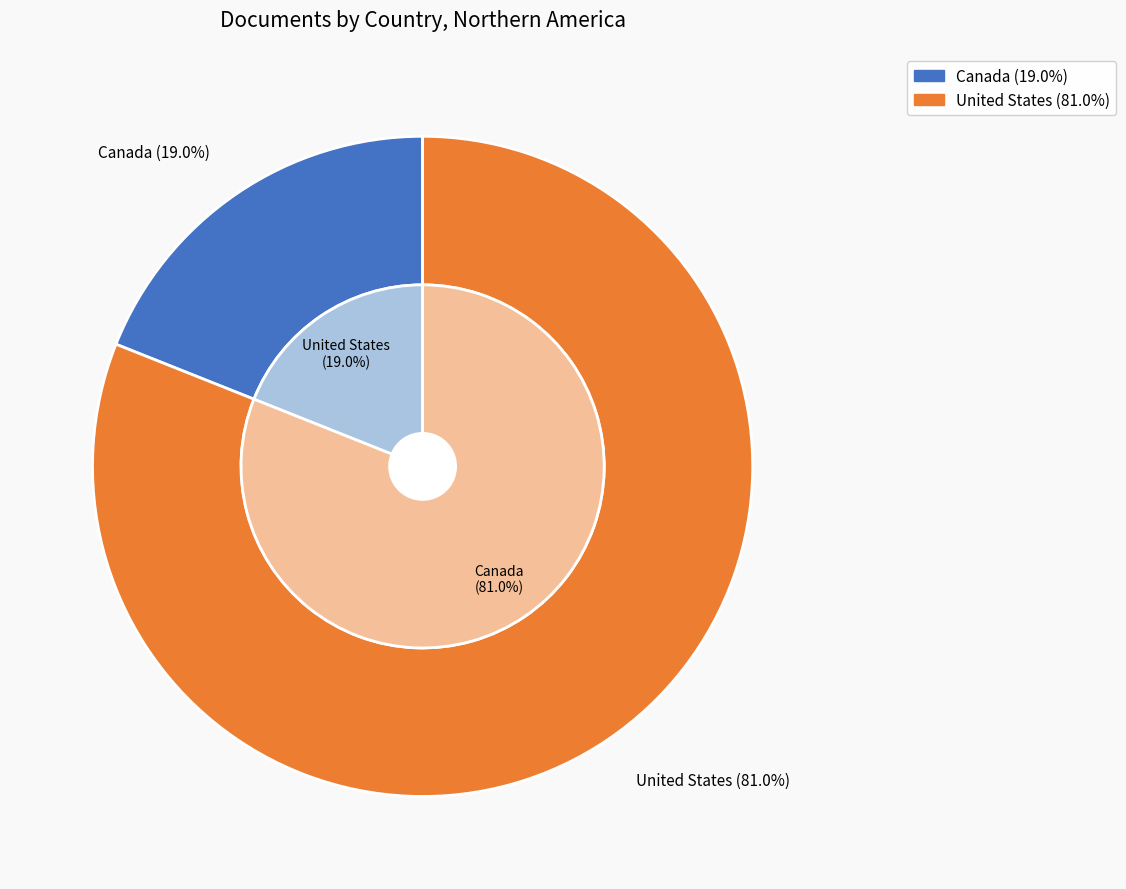

The United States slice represents 91% of the pie. True or false?

False